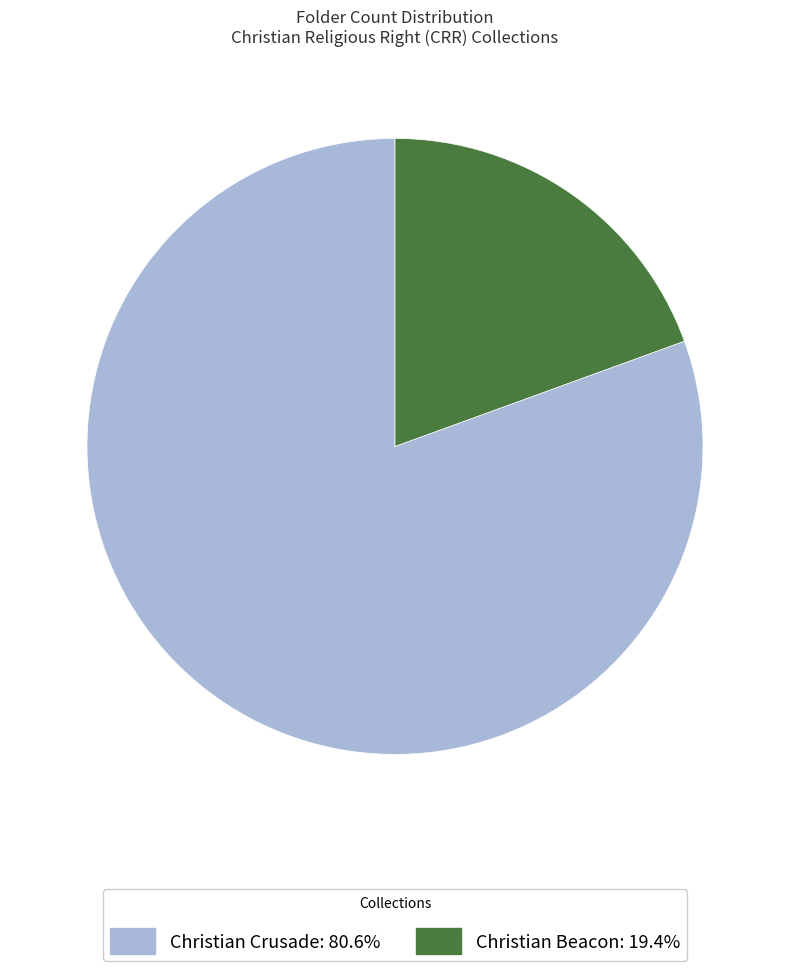

How many segments does this pie chart have?

2